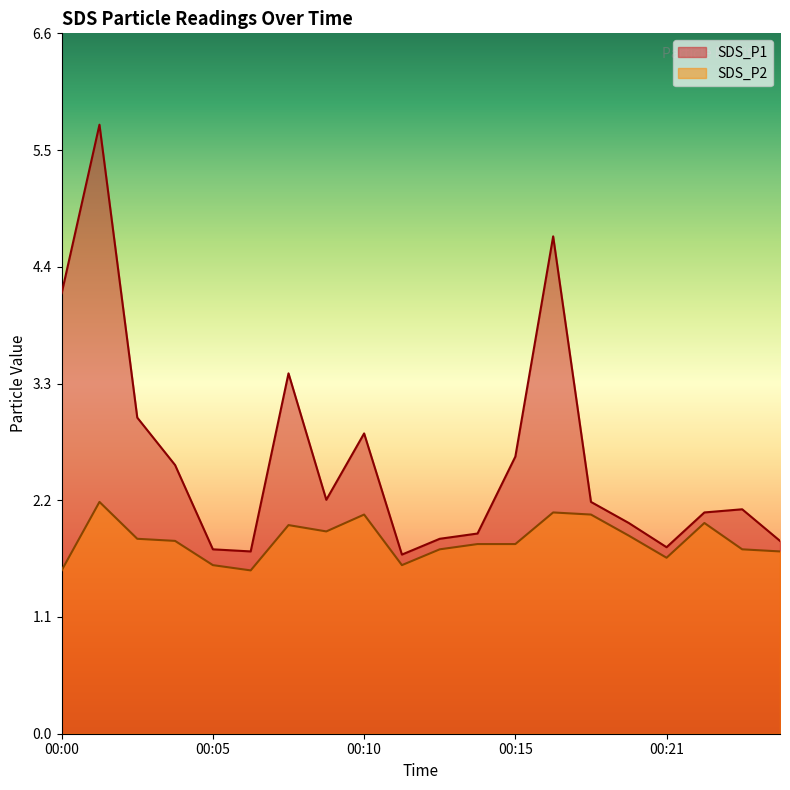

Which series has the largest total across all categories?

SDS_P1